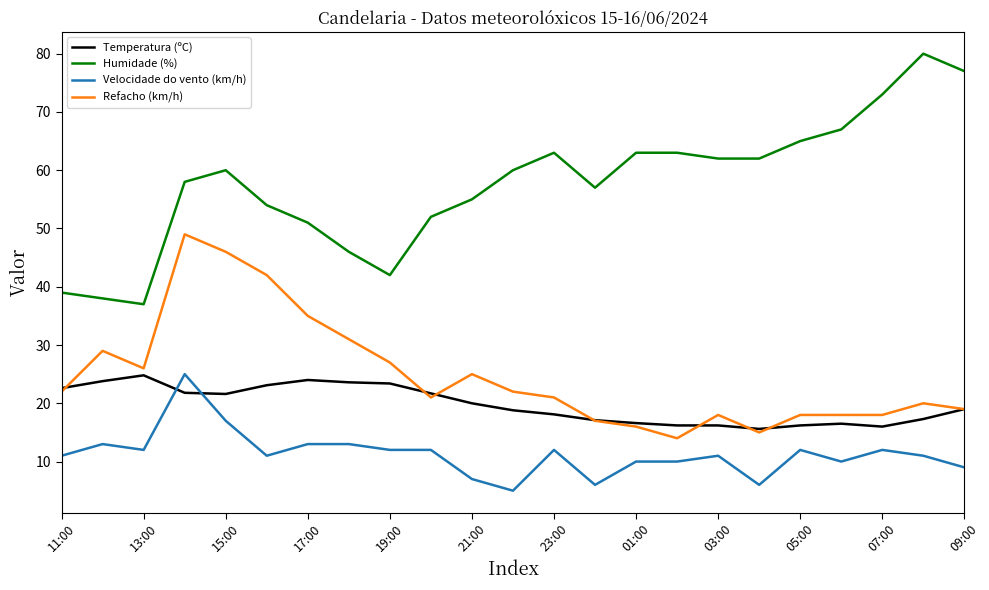

True or false: Temperatura (ºC) and Humidade (%) intersect in this chart.

False